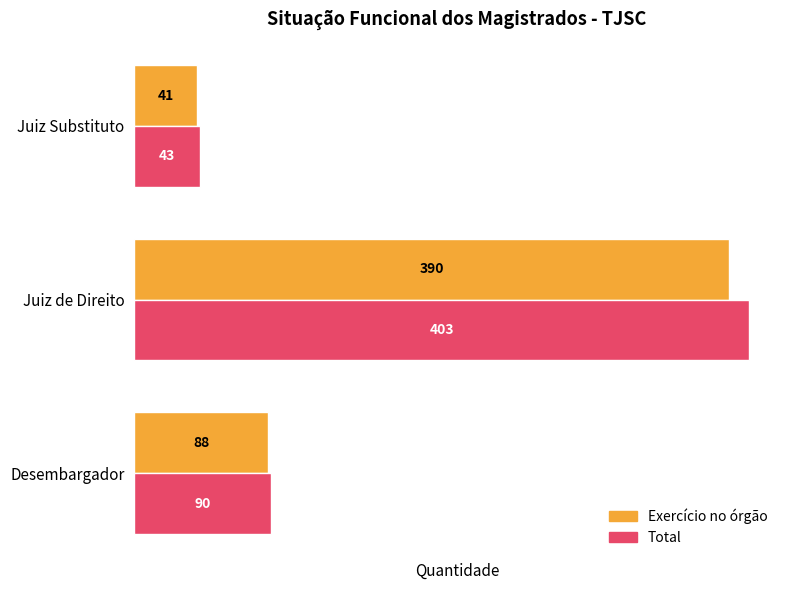

True or false: Exercício no órgão has a value of 390 at Juiz de Direito.

True